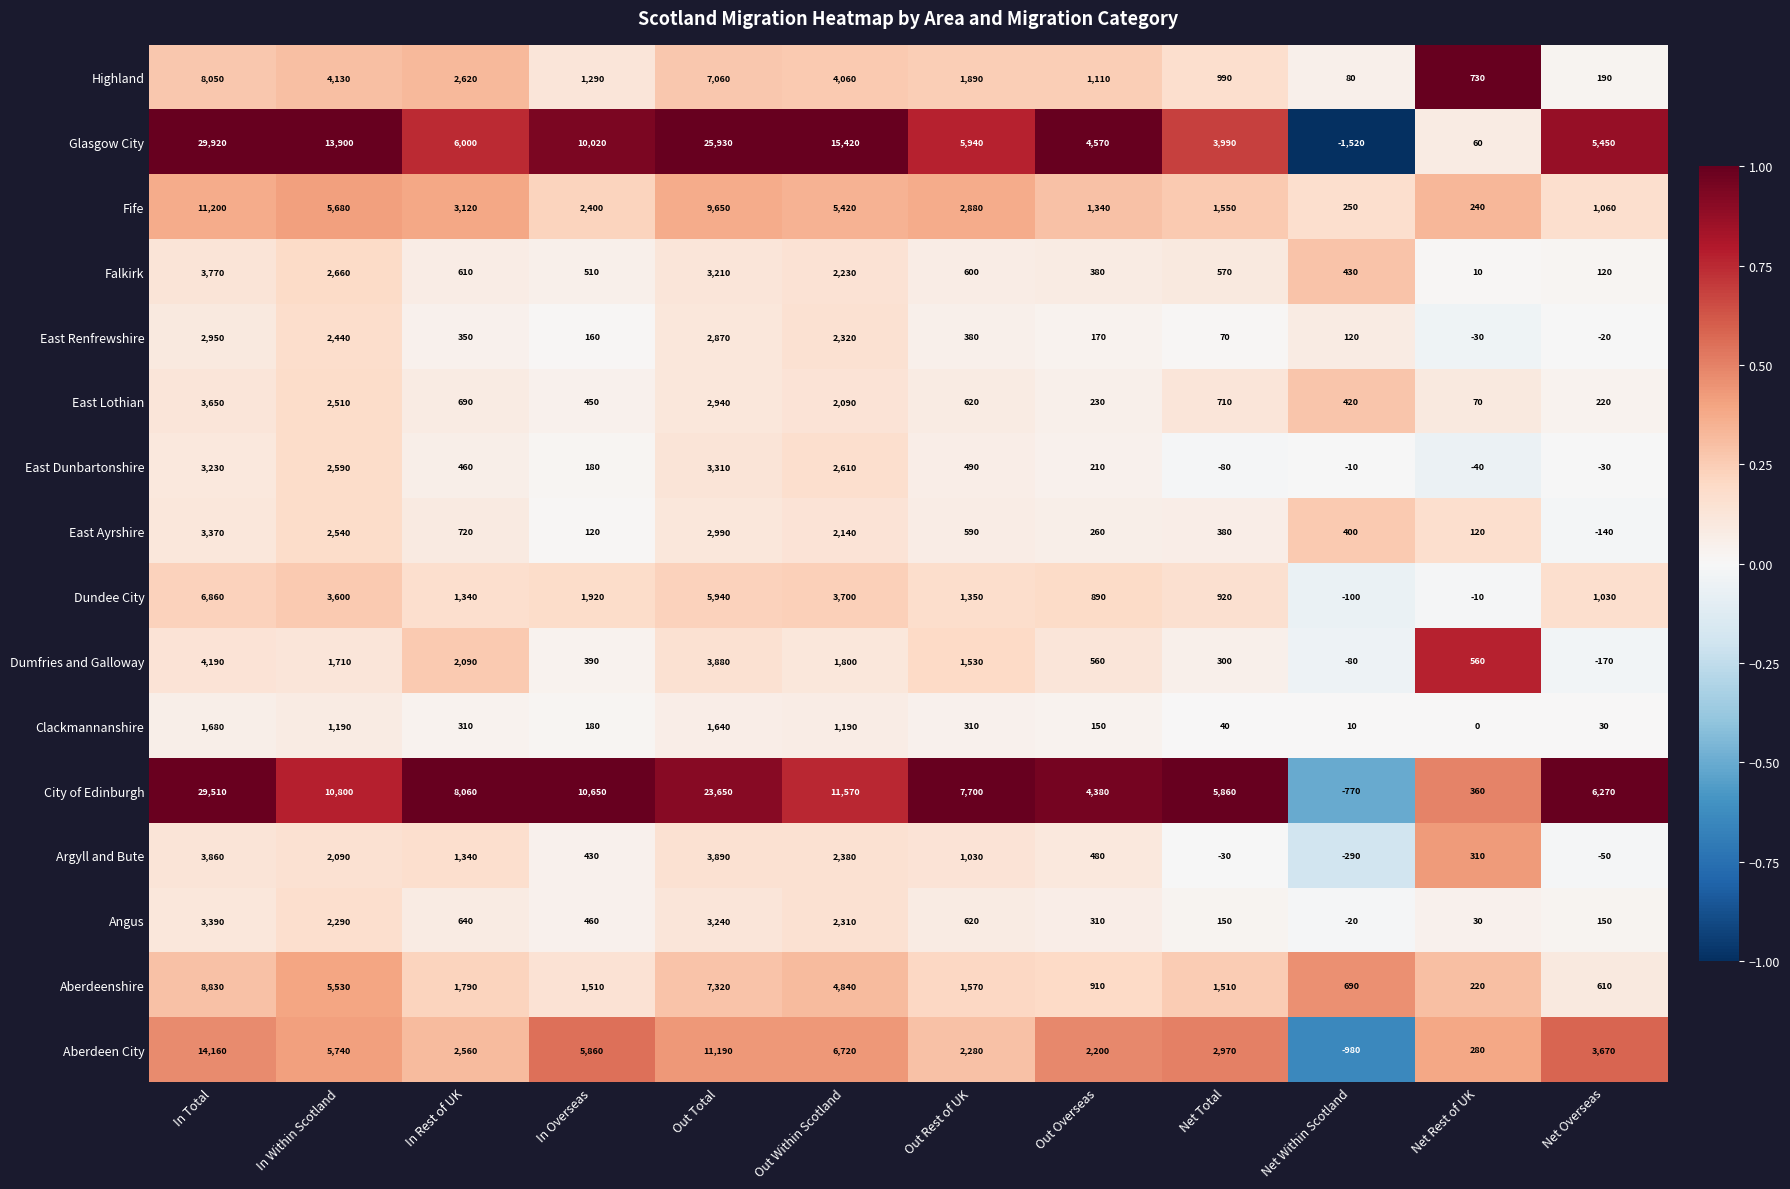

How many distinct data groups are displayed?

16